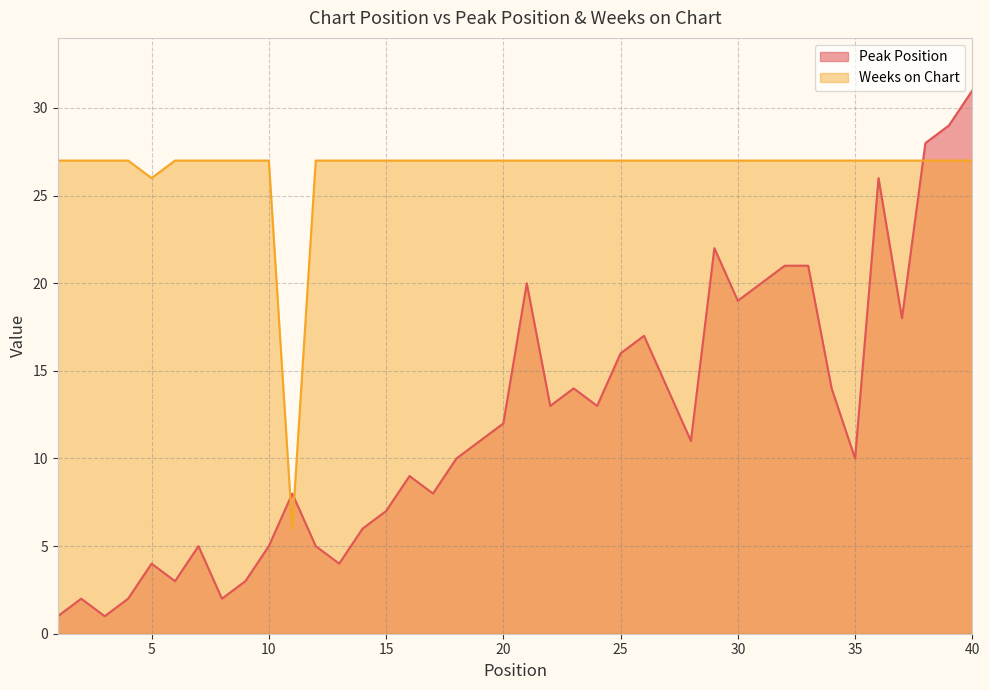

Which has a higher value, 15 or 8?

15